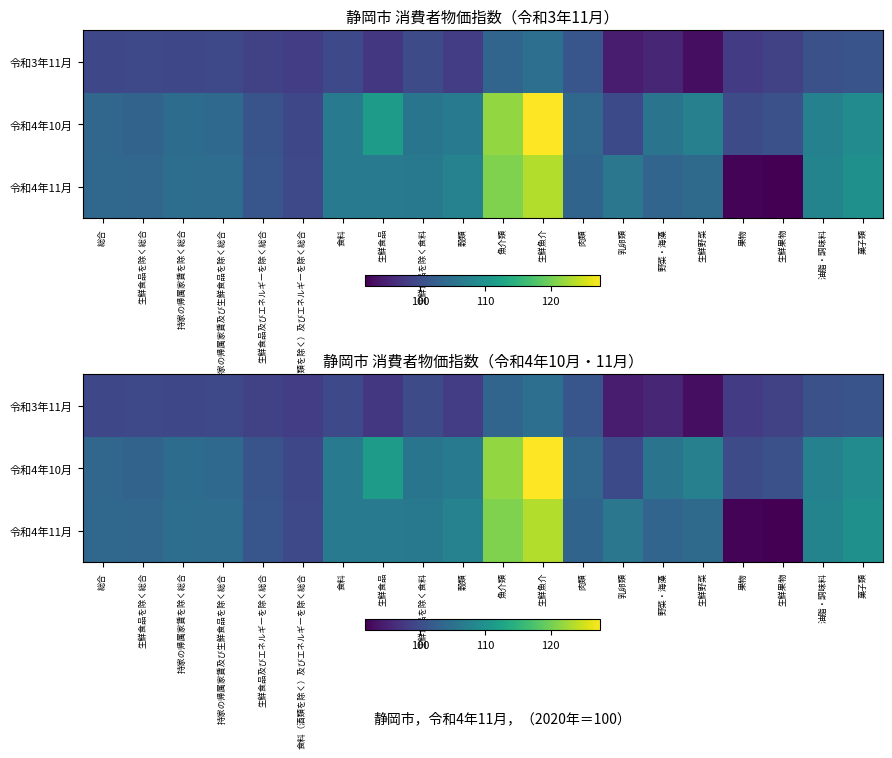

How many categories are shown in the chart?

20